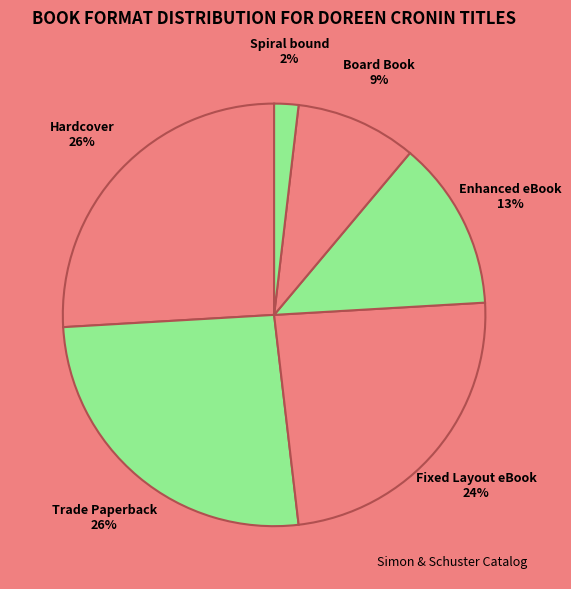

To the nearest percent, what is the average slice percentage?

17%